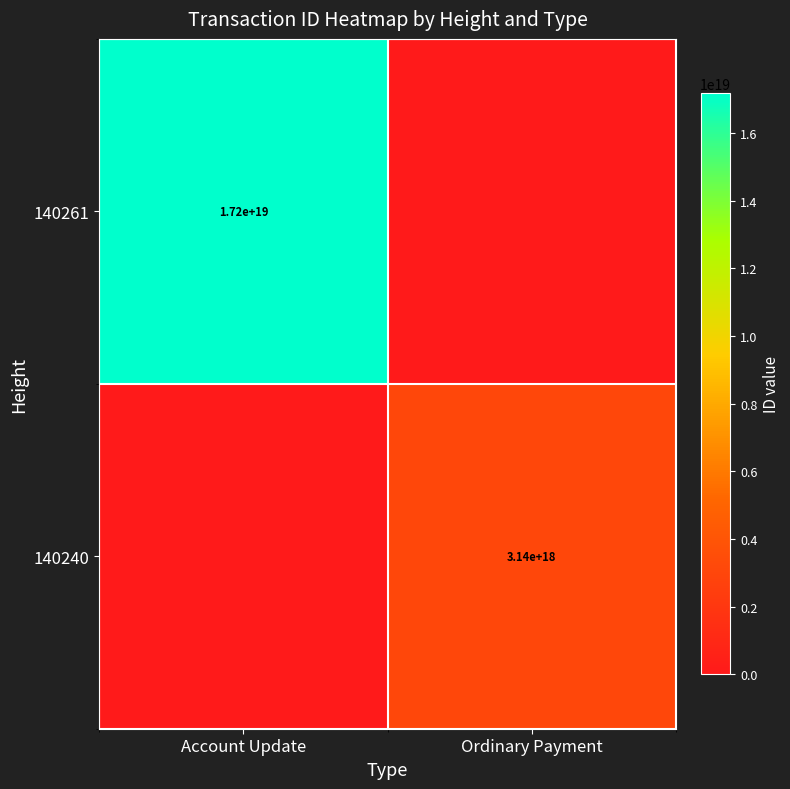

What is the total value across all series at Ordinary Payment?

3141942558515590144